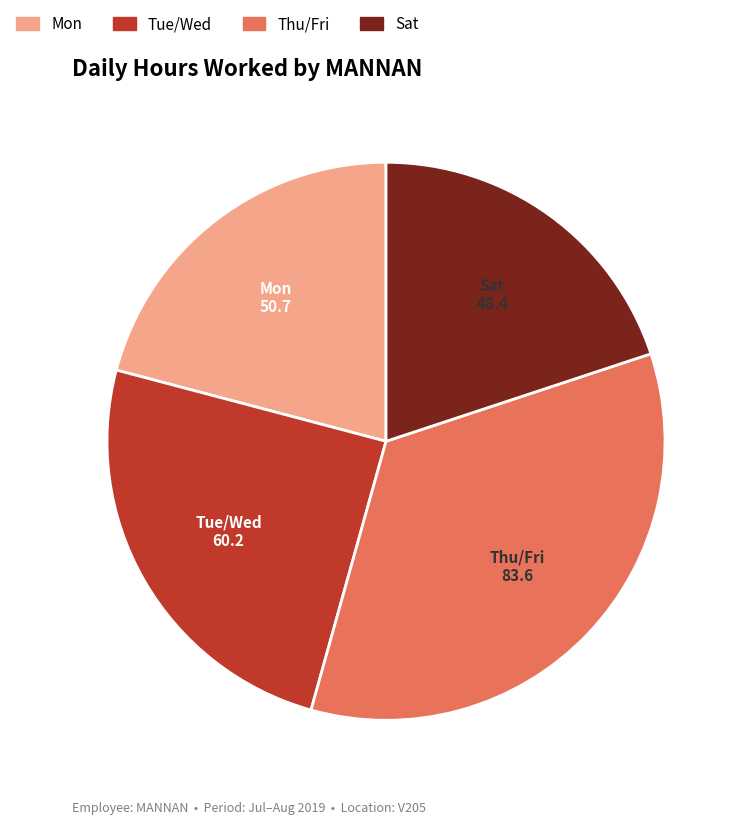

Count the number of slices in the pie.

4